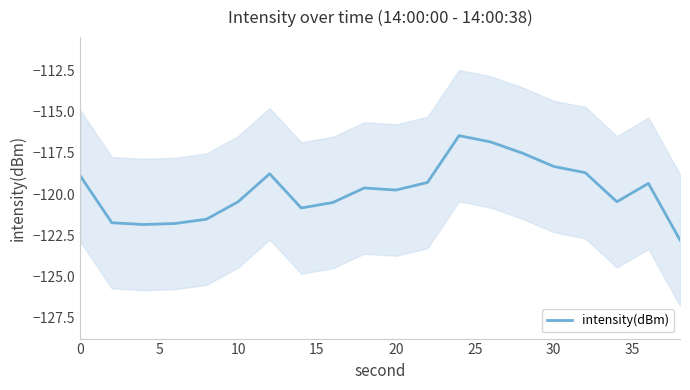

How many lines are shown in the chart?

1